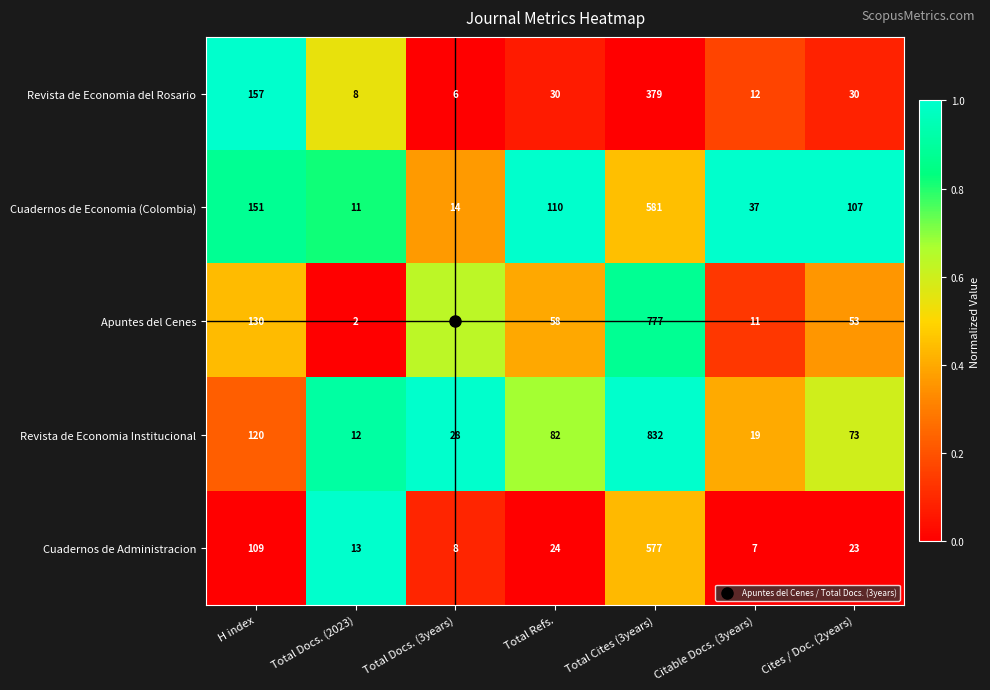

Which category has the highest value in the Revista de Economia Institucional series?

Total Cites (3years)